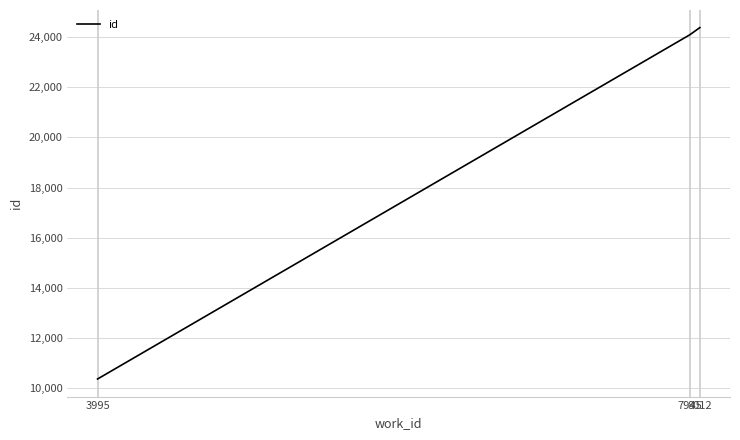

List the labels in order of value, largest first.

8012, 7945, 3995